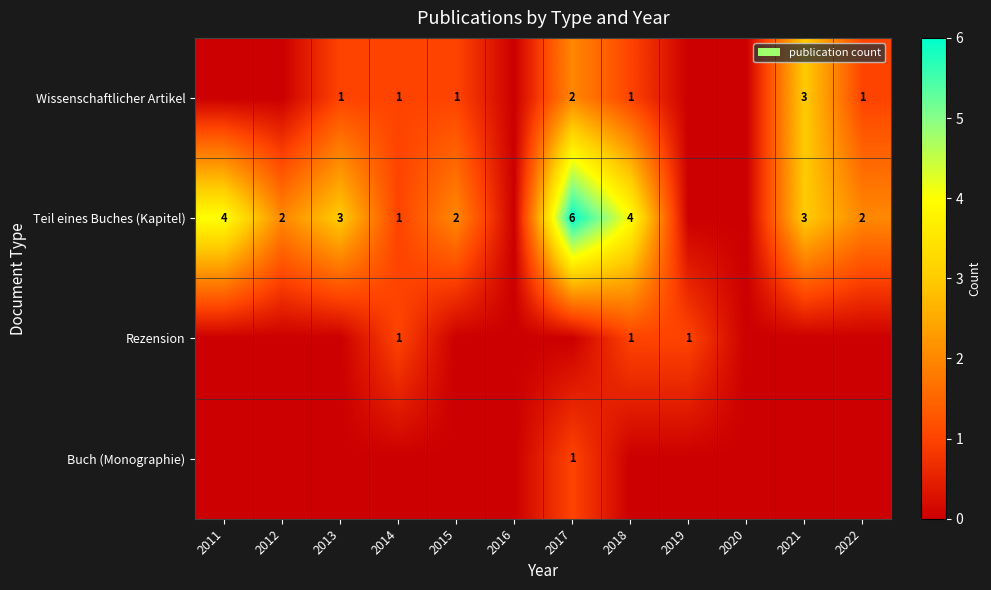

What is the total value across all series at 2017?

9